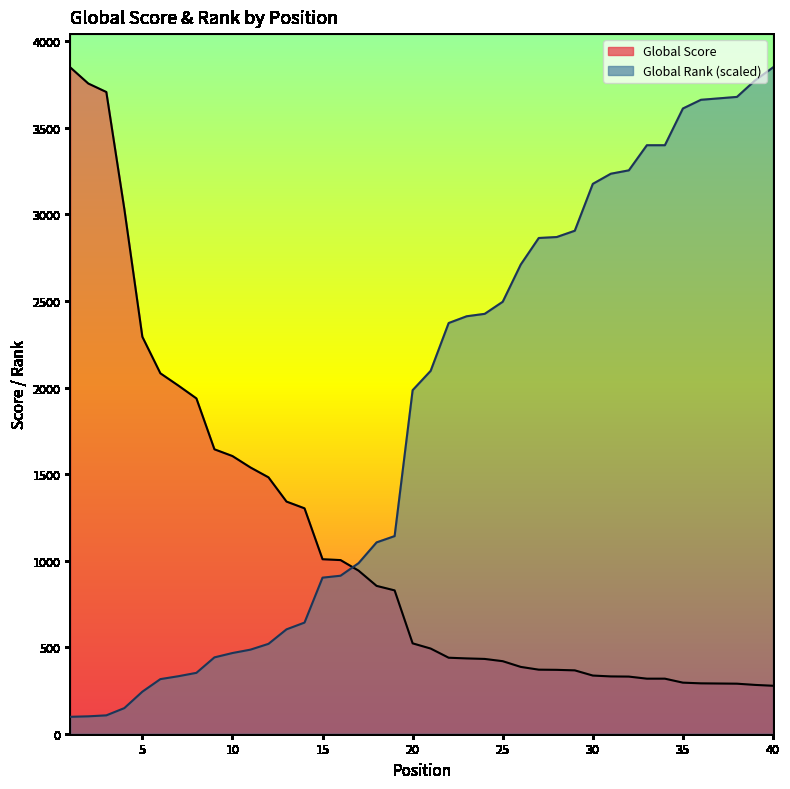

True or false: Global Score has more than 2 interior local peaks.

False